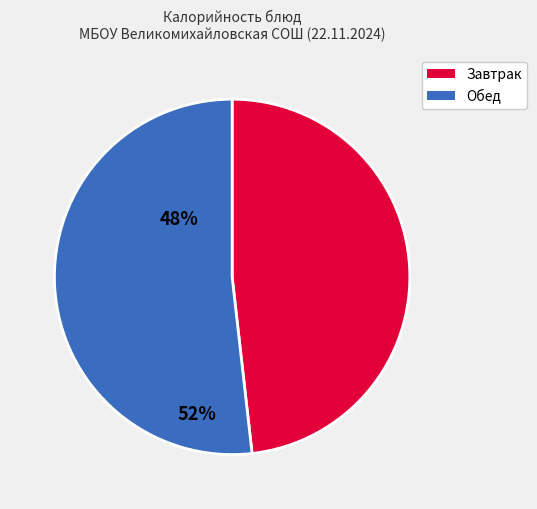

Does any single category account for the majority?

Yes